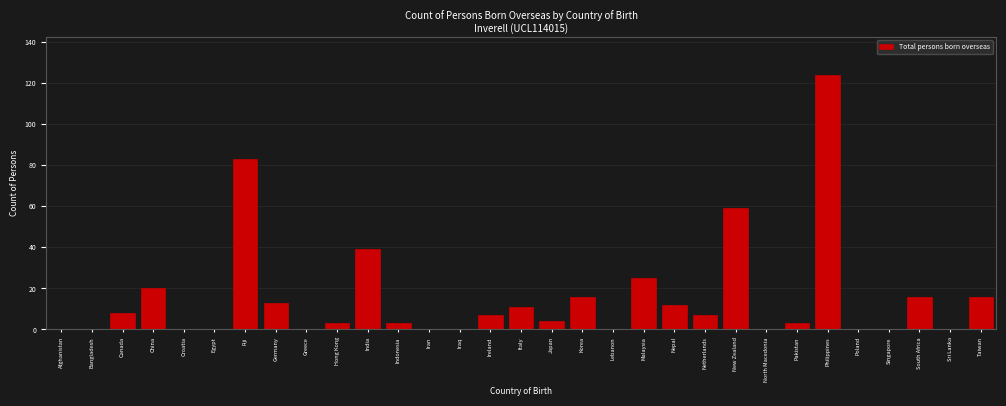

What is the maximum value shown in the chart?

124